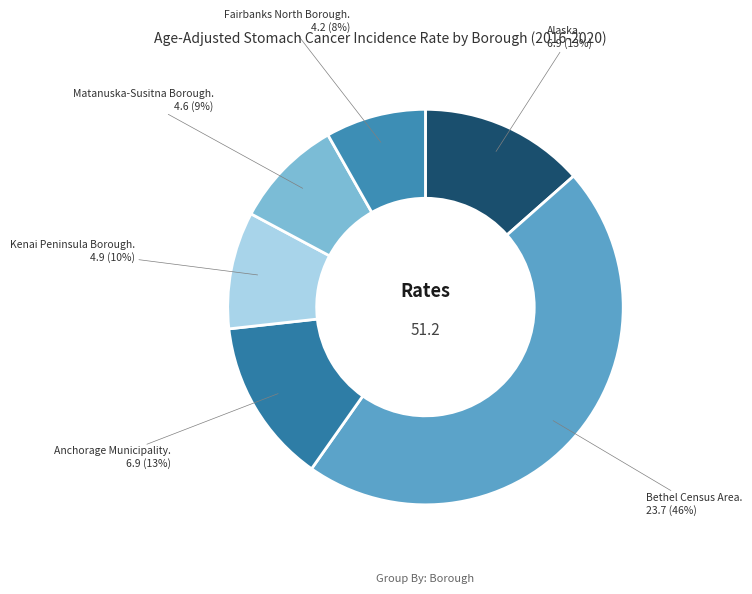

Count the number of slices in the pie.

6